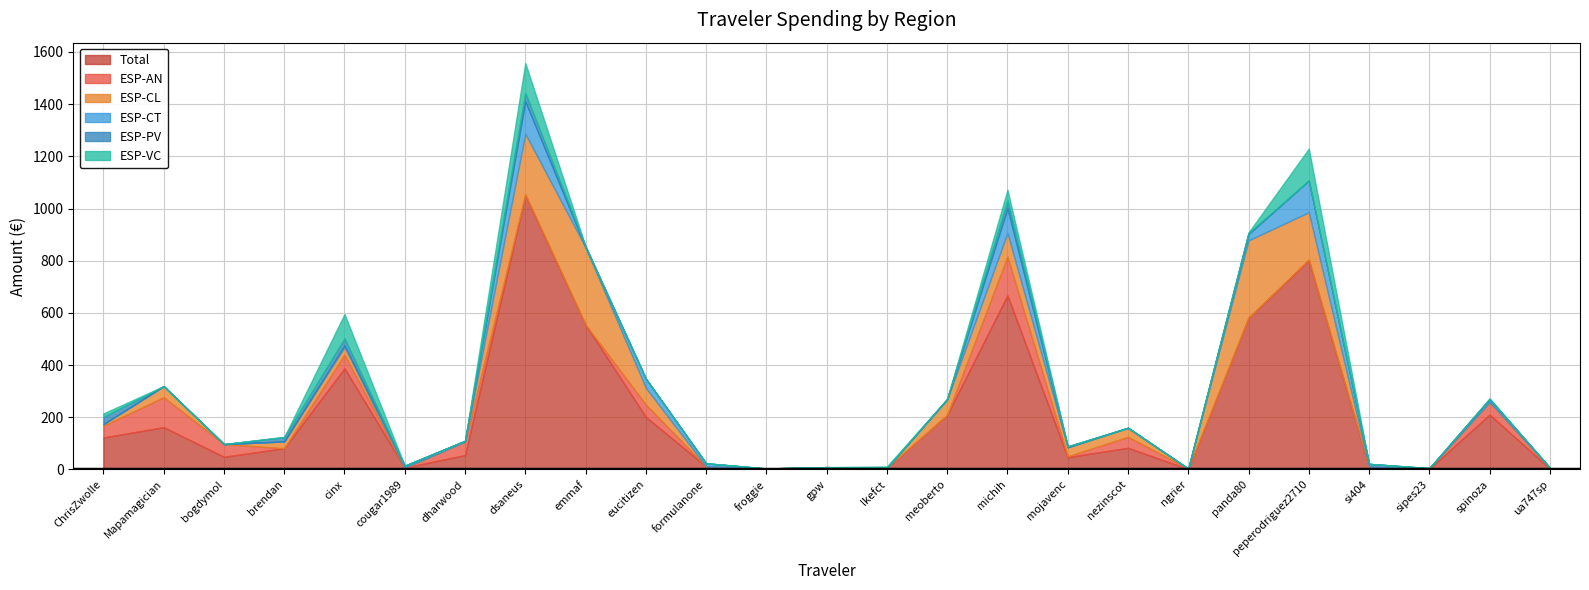

Which category has the highest value in the ESP-AN series?

michih